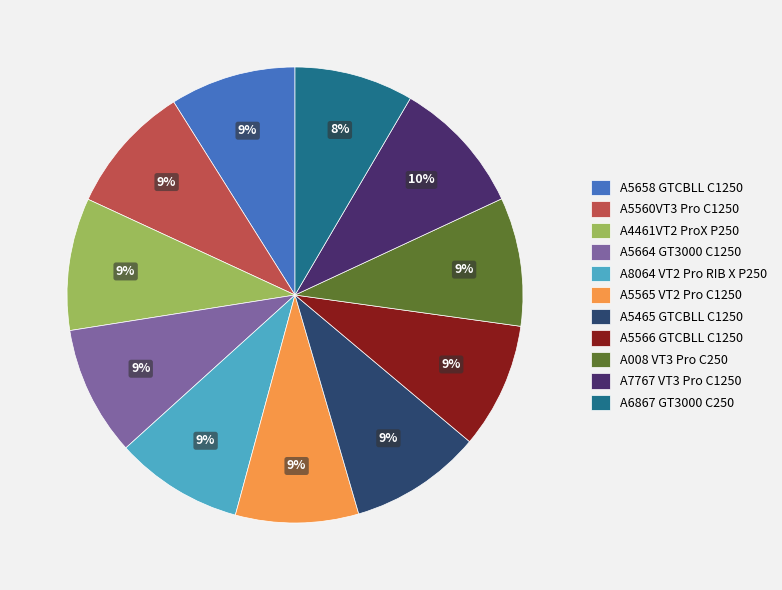

Approximately how many times larger is the value at A008 VT3 Pro C250 compared to A5664 GT3000 C1250?

1.0